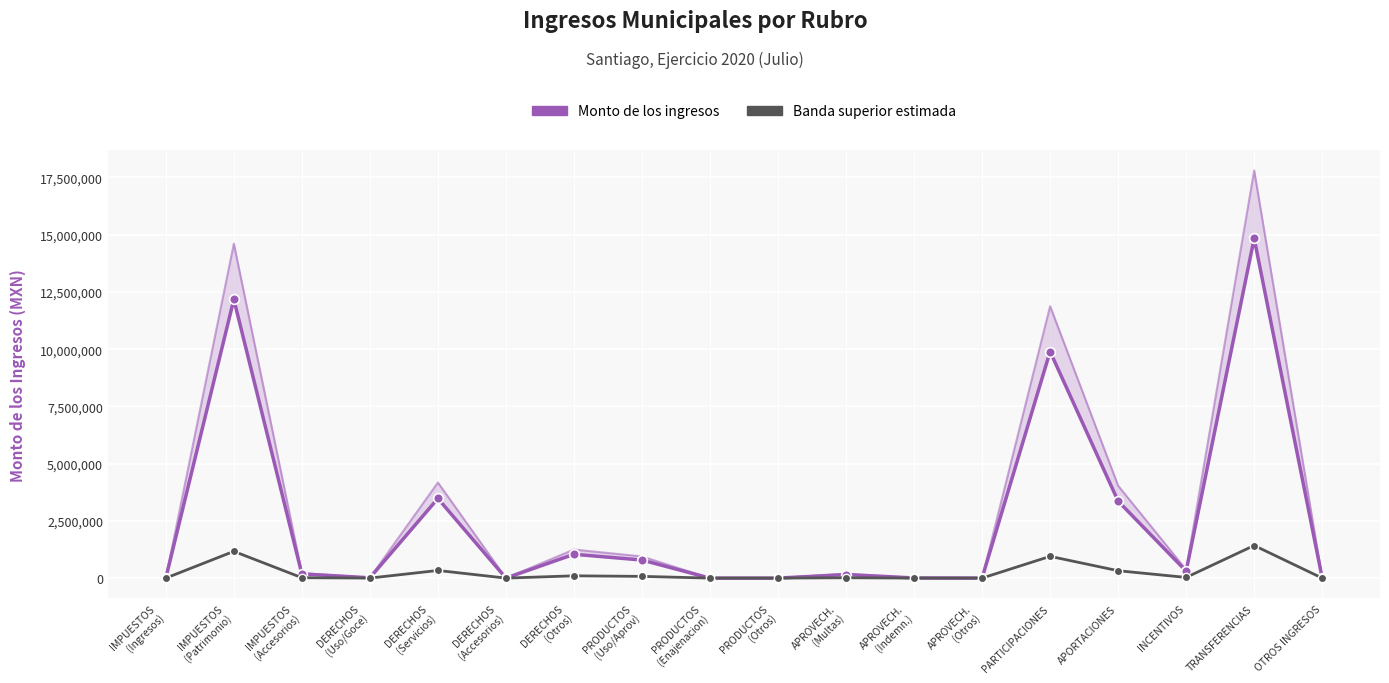

What is the difference between the Monto de los ingresos values at PRODUCTOS
(Otros) and APROVECH.
(Indemn.)?

6000.0